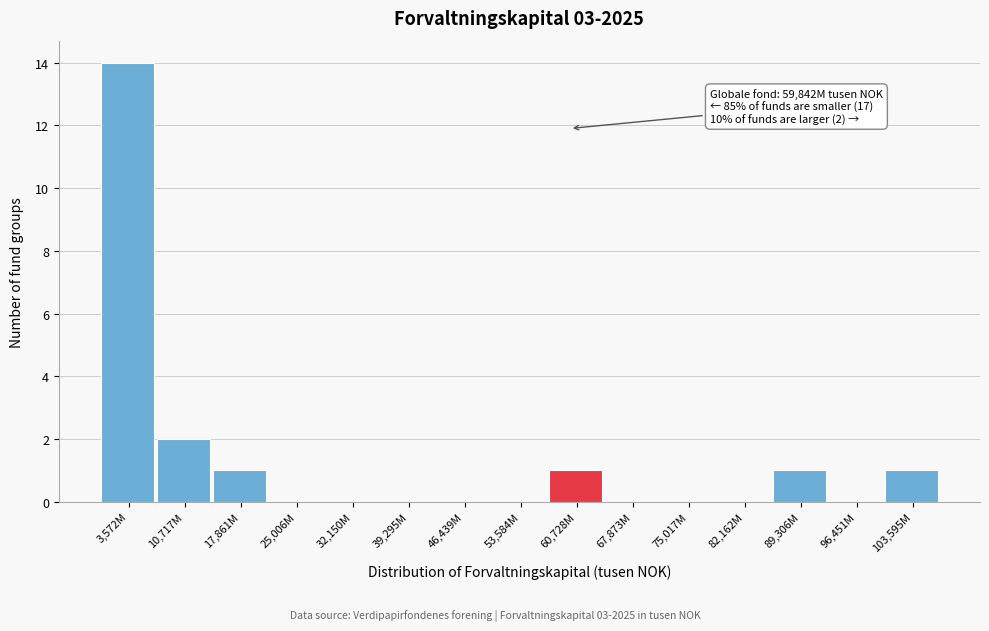

Reading right to left, list all the values displayed in this chart.

103,595M=1	96,451M=0	89,306M=1	82,162M=0	75,017M=0	67,873M=0	60,728M=1	53,584M=0	46,439M=0	39,295M=0	32,150M=0	25,006M=0	17,861M=1	10,717M=2	3,572M=14